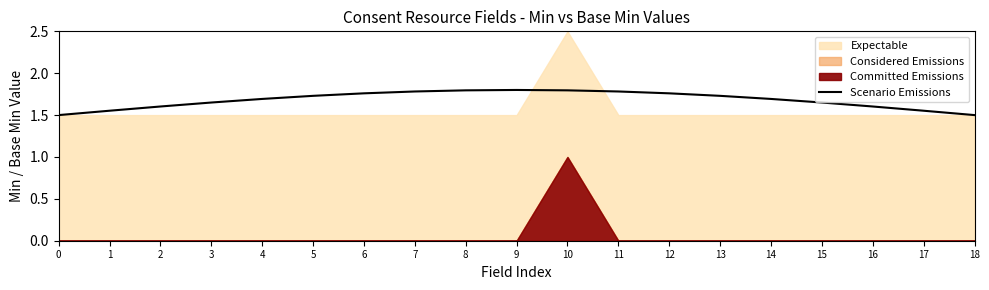

Reading right to left, what are all the values shown in this chart?

1.5	1.6	1.6	1.6	1.7	1.7	1.8	1.8	1.8	1.8	1.8	1.8	1.8	1.7	1.7	1.6	1.6	1.6	1.5